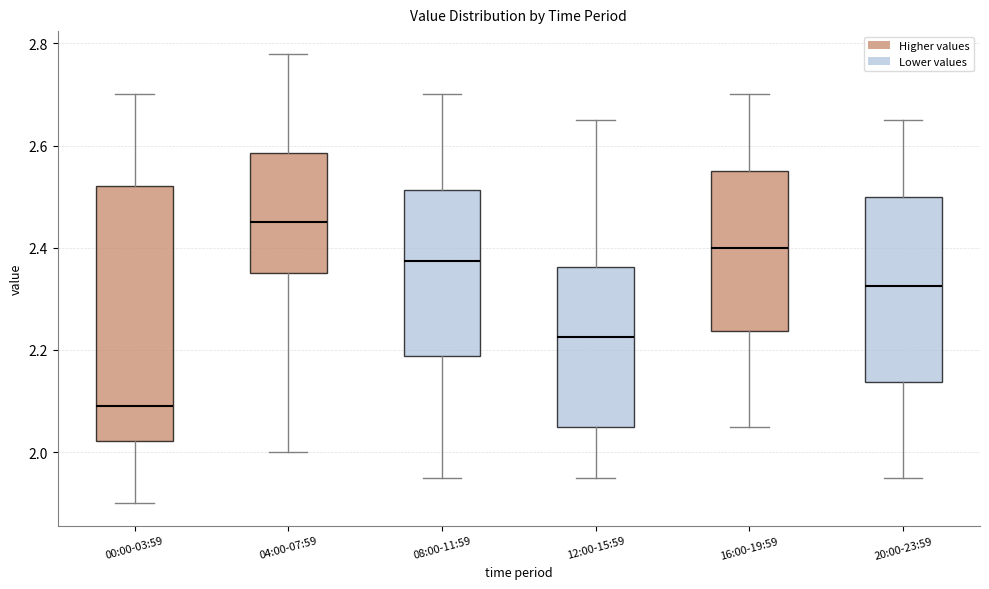

Comparing the boxes themselves (not the whiskers), which one is the tallest?

00:00-03:59